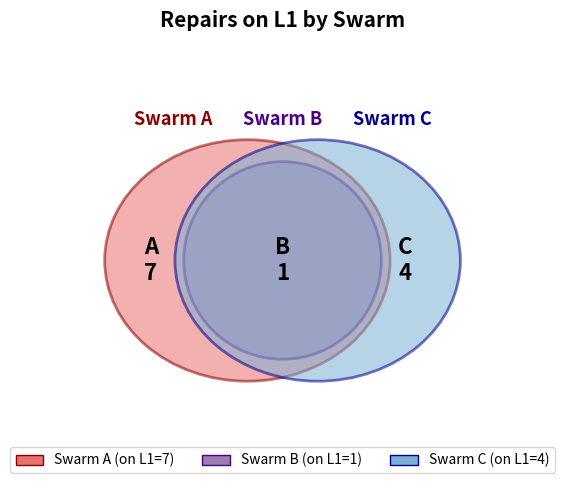

Rank the categories by value from highest to lowest.

A, C, B